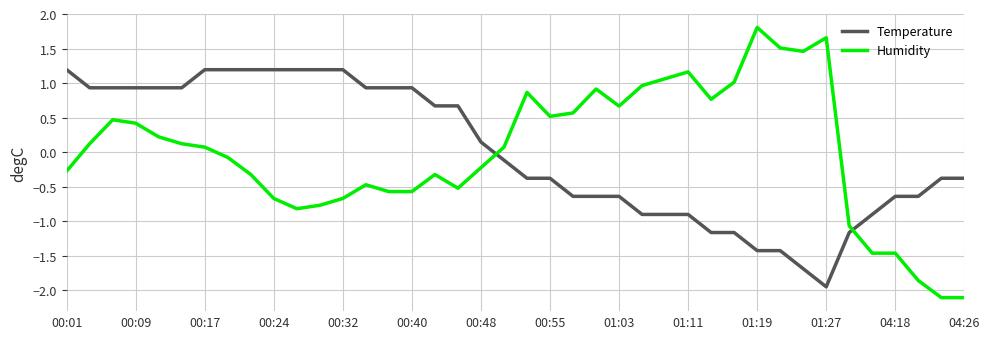

Which series ends up on top after the final intersection of Humidity and Temperature?

Temperature